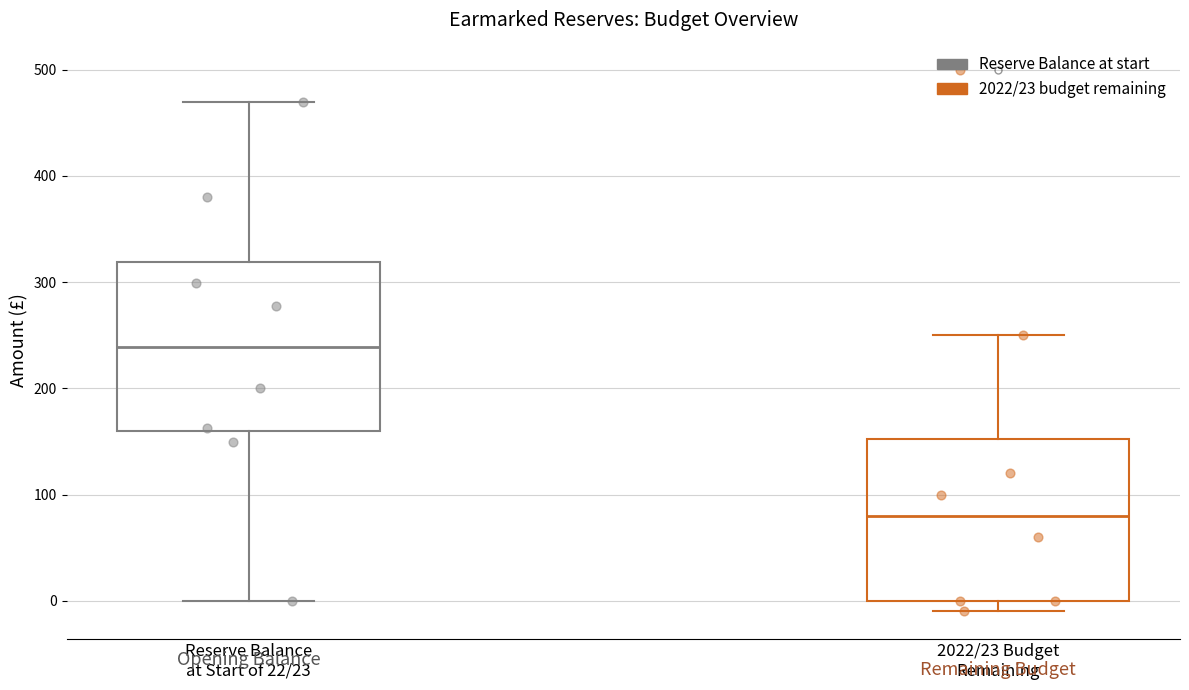

Reading left to right, read every box against the y-axis: the position of its median line, the range the box covers, and the ends of its whiskers. The values are not printed on the chart, so give them approximately, as read against the axis.

Reserve Balance at Start of 22/23: median 240, box 160 to 320, whiskers 0 to 470
2022/23 Budget Remaining: median 80, box 0 to 150, whiskers -10 to 250